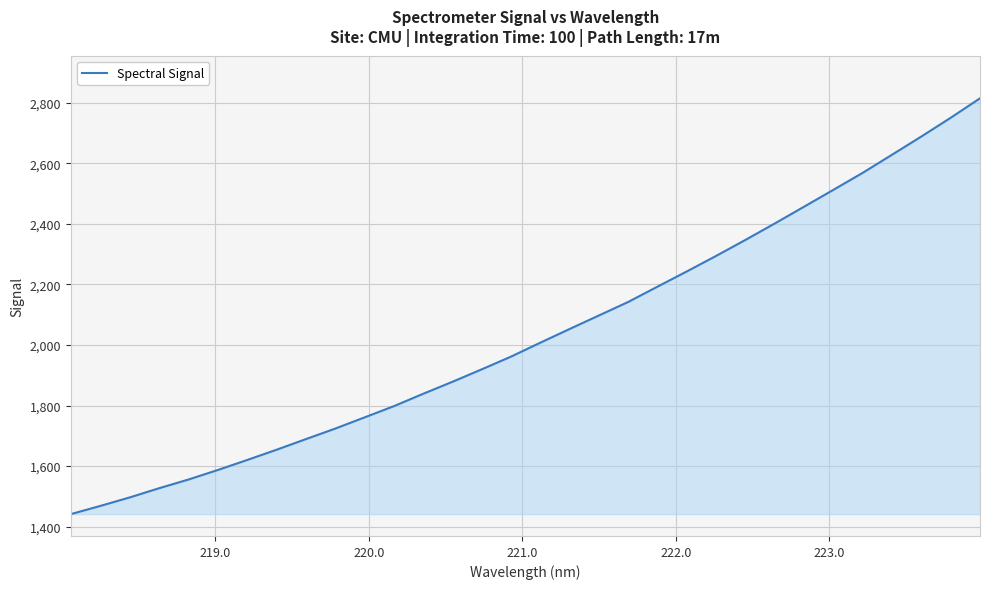

Count the number of categories in the chart.

32